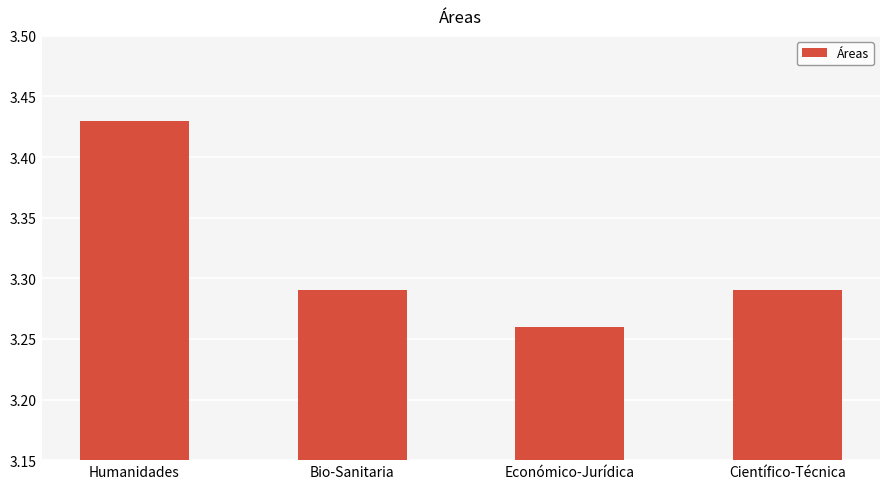

Is it true that the value at Bio-Sanitaria is 1.6?

False